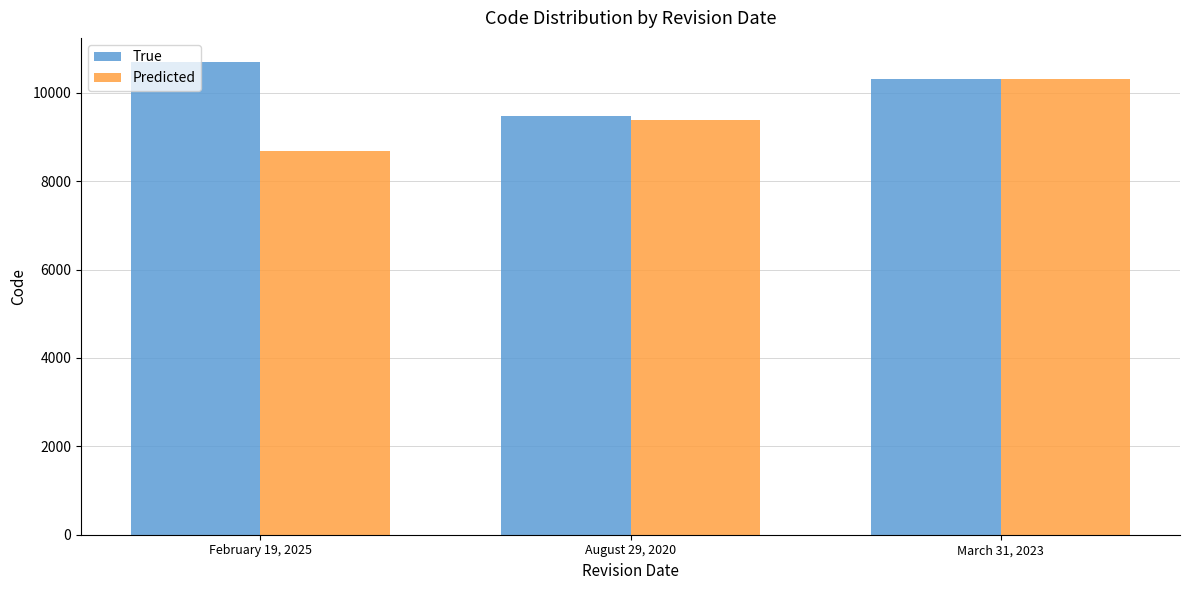

What is the value of the True bar at the 2nd from the left?

9483